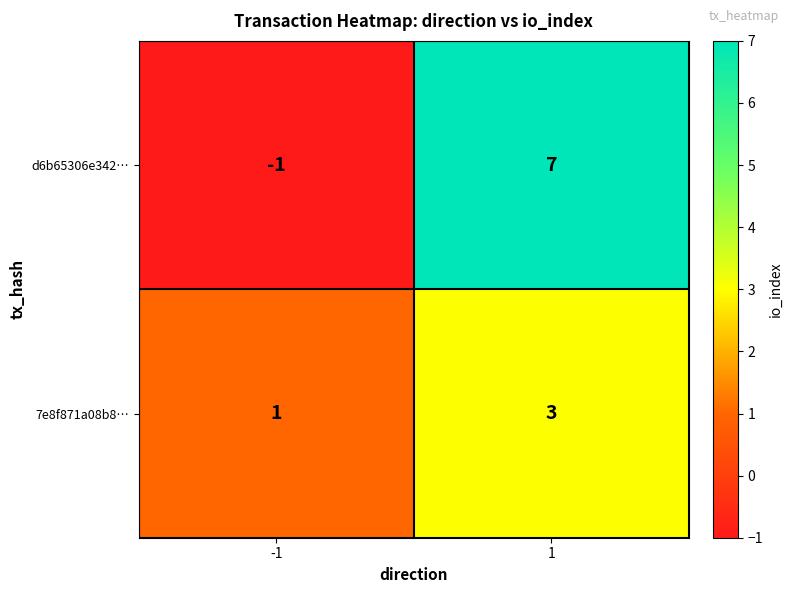

Which series has the largest total across all categories?

d6b65306e342…